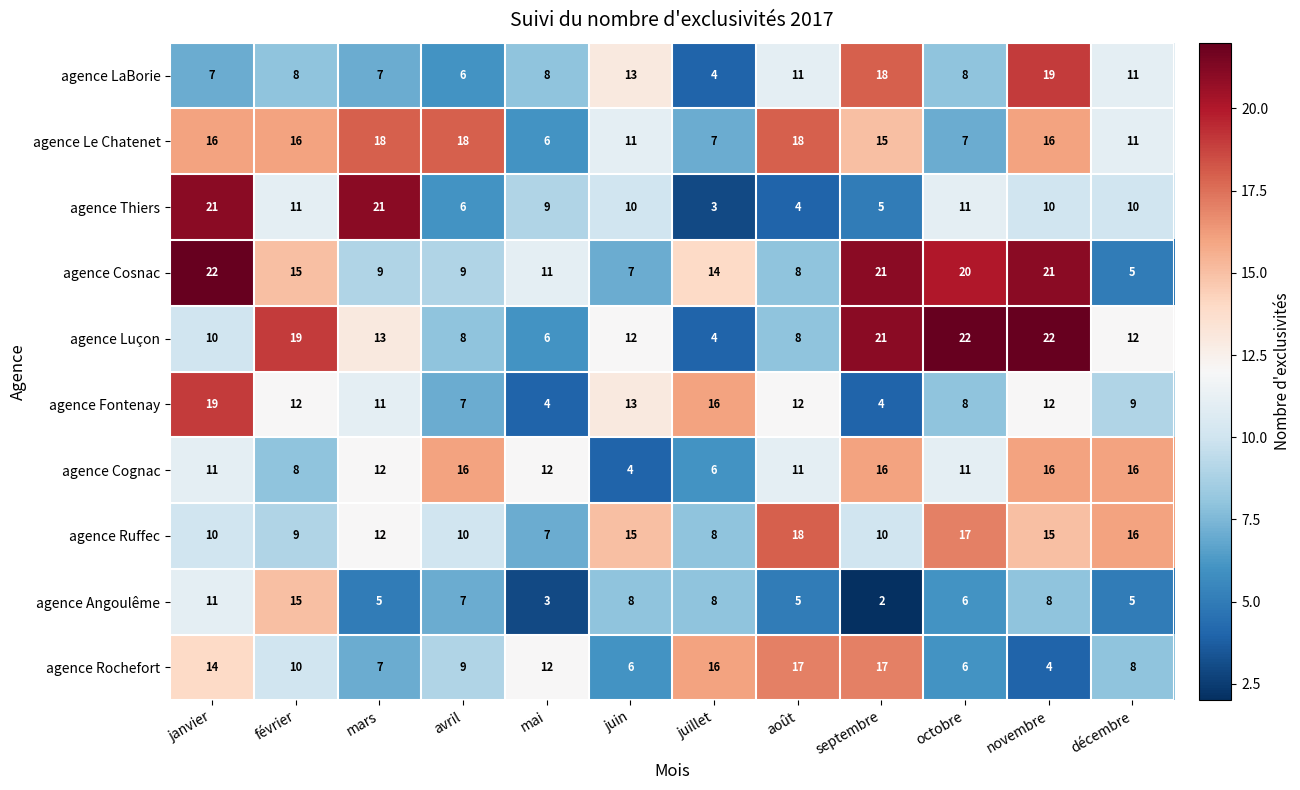

What is the total value across all series at avril?

96